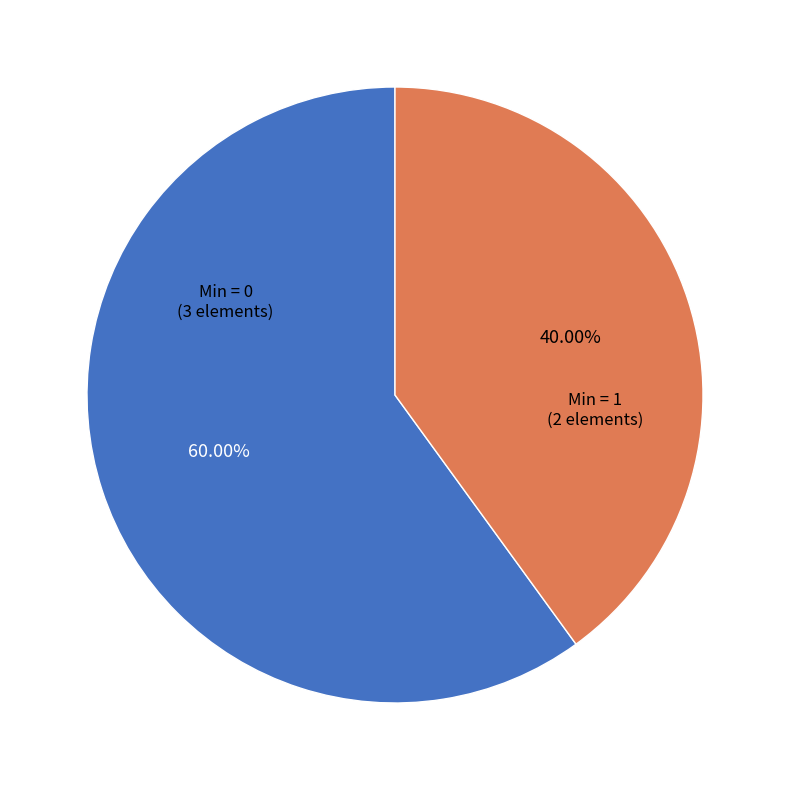

Is there any slice that represents more than half of the pie?

Yes